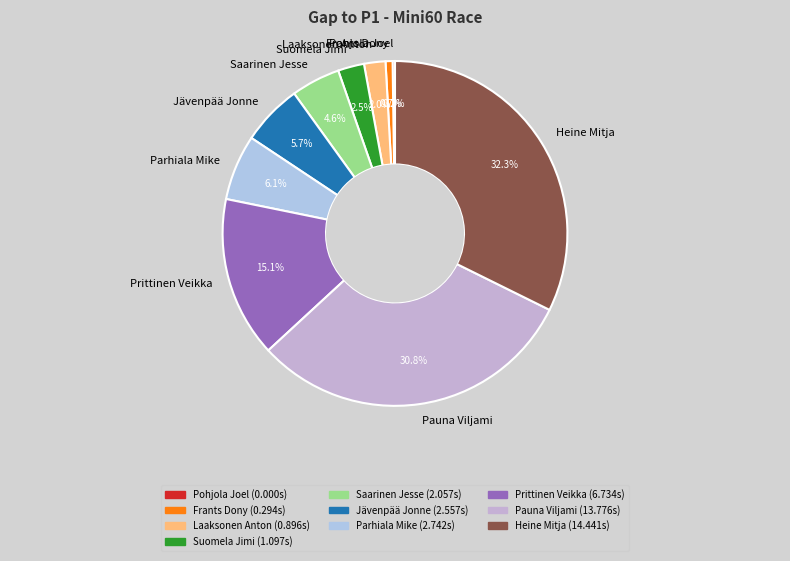

Is there a majority slice in this chart?

No